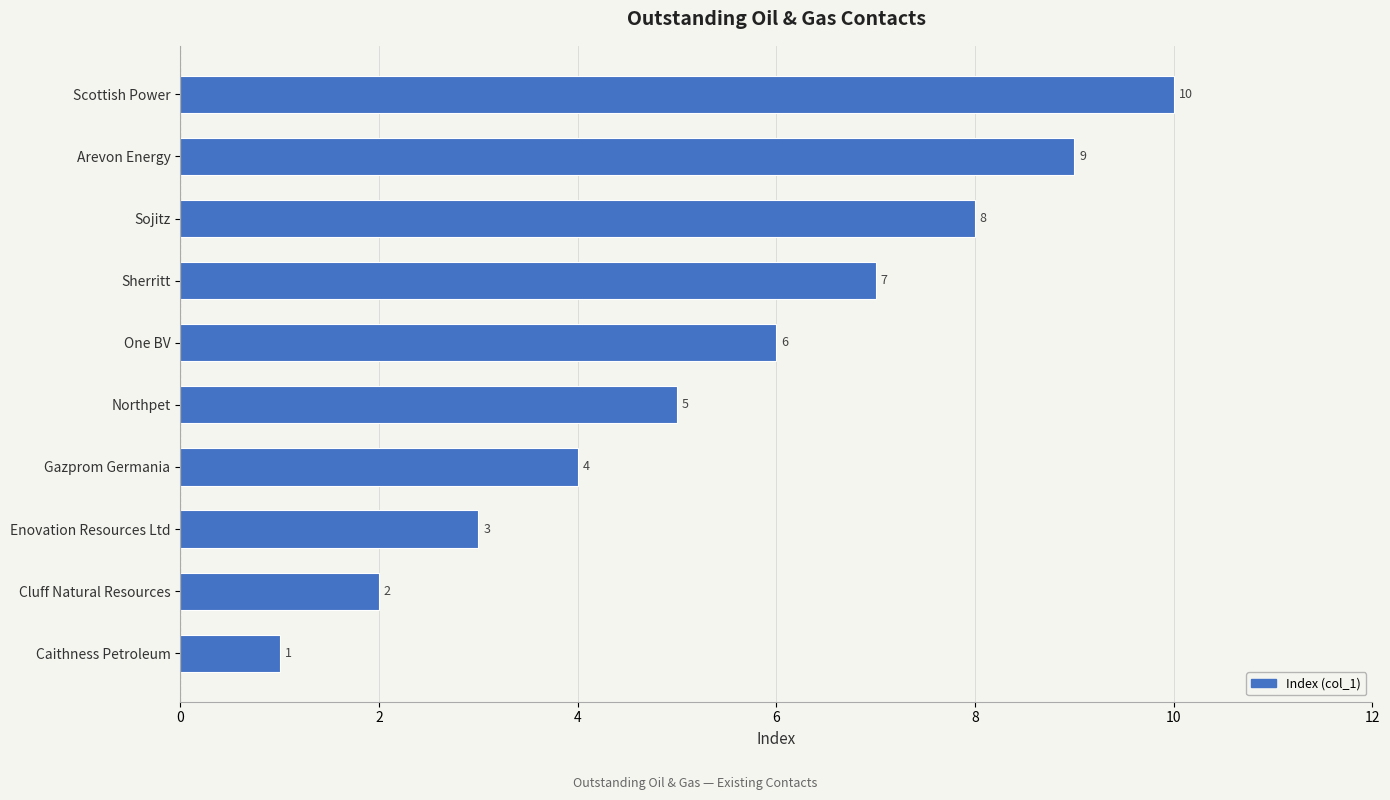

The value at Northpet is 5. True or false?

True